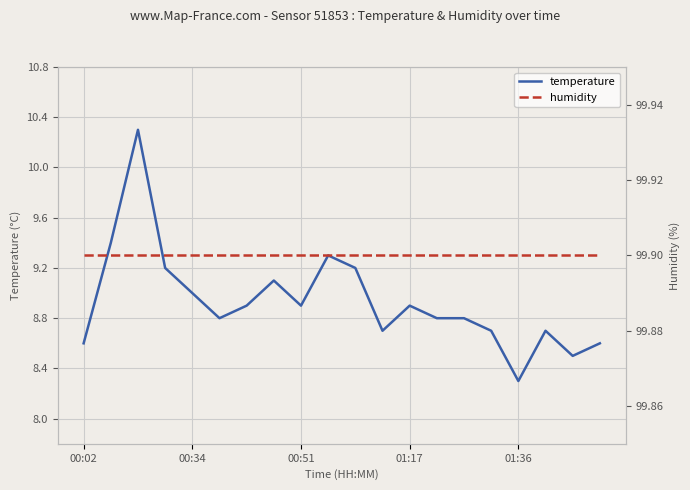

Which series has the largest total across all categories?

humidity